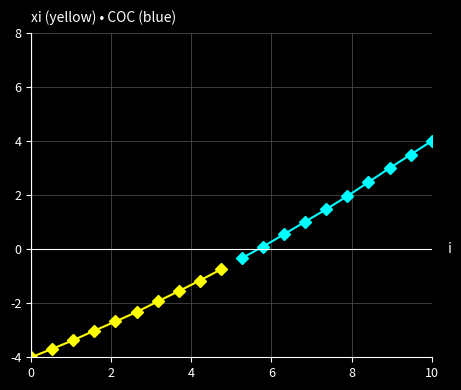

What is the value of the COC (blue) point at the 4th from the left?

1.0